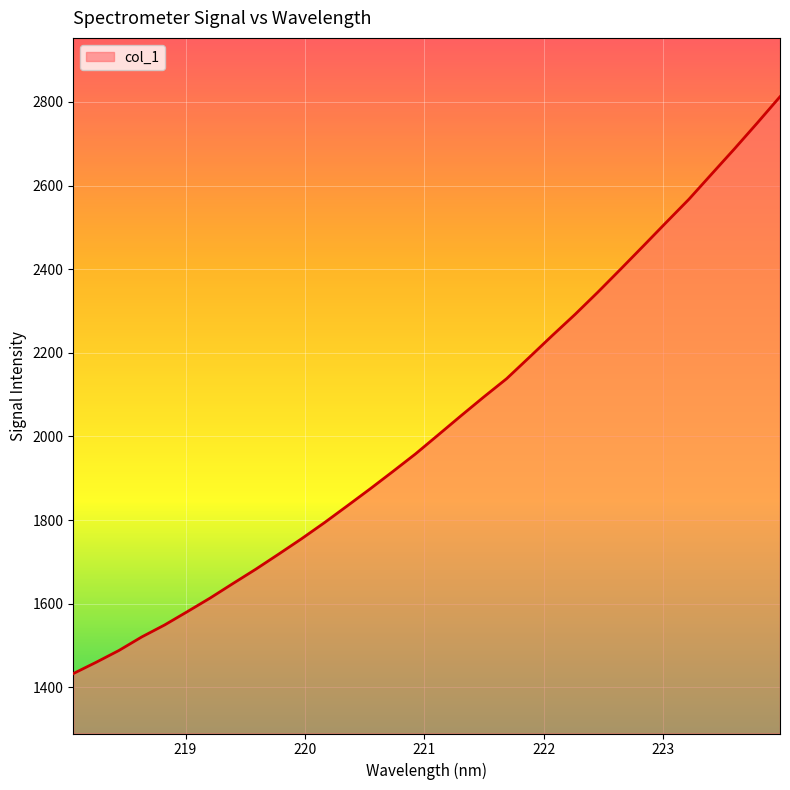

What is the maximum value shown in the chart?

2812.6